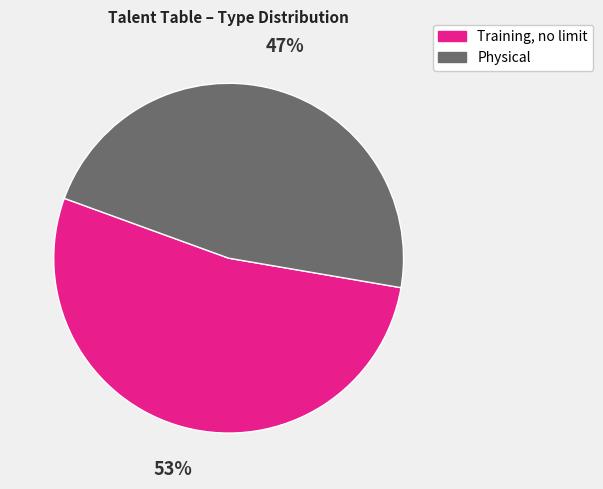

What is the largest slice in the pie chart?

Training, no limit